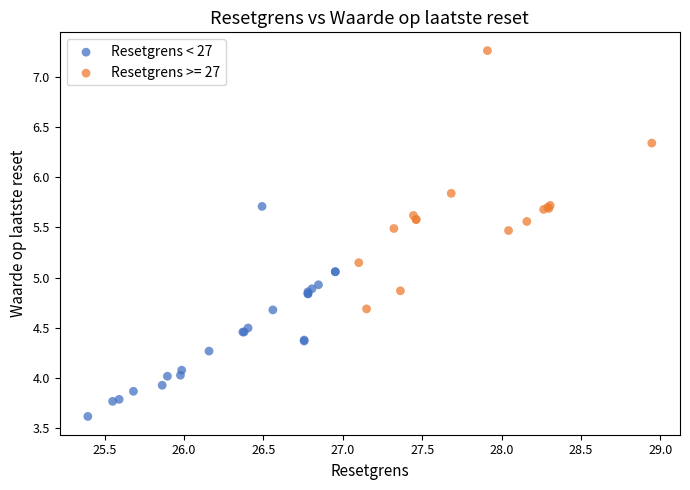

Which series reaches the minimum Y coordinate?

Resetgrens < 27